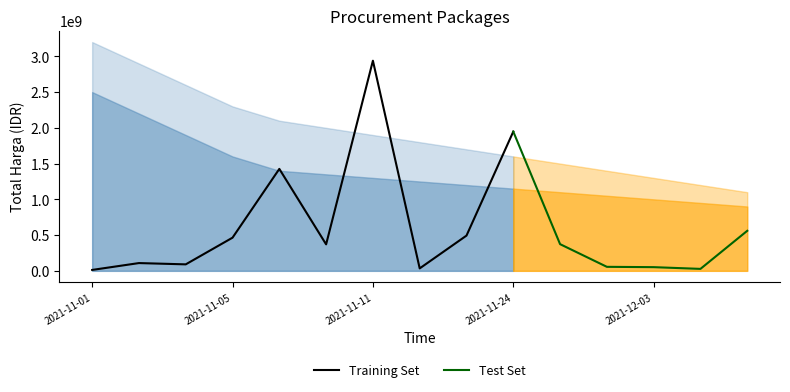

Between 2021-11-04 and 2021-12-03, which is larger?

2021-11-04